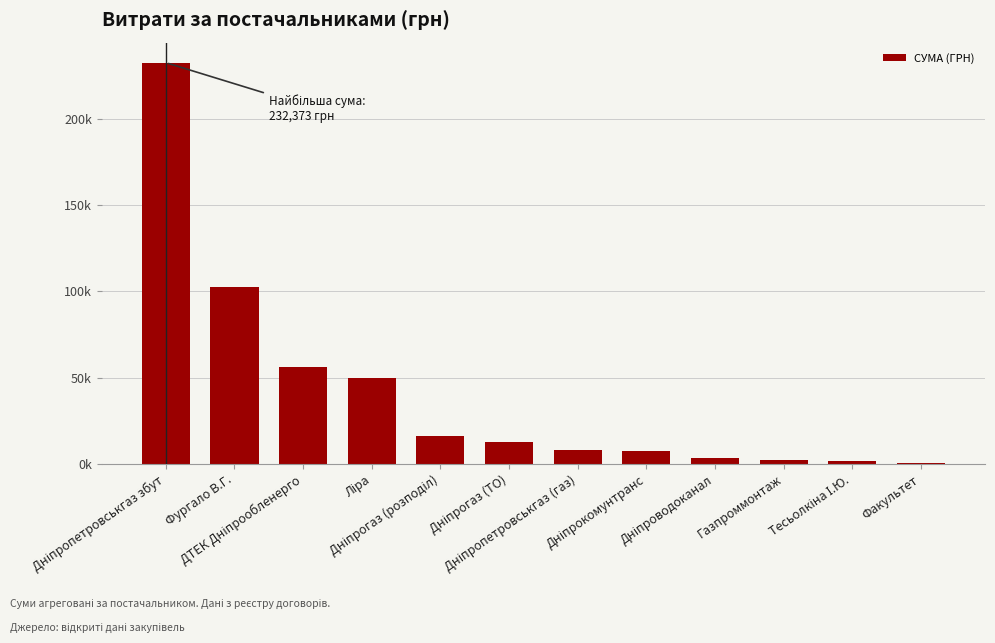

Where does the data first go above 12694?

Дніпропетровськгаз збут